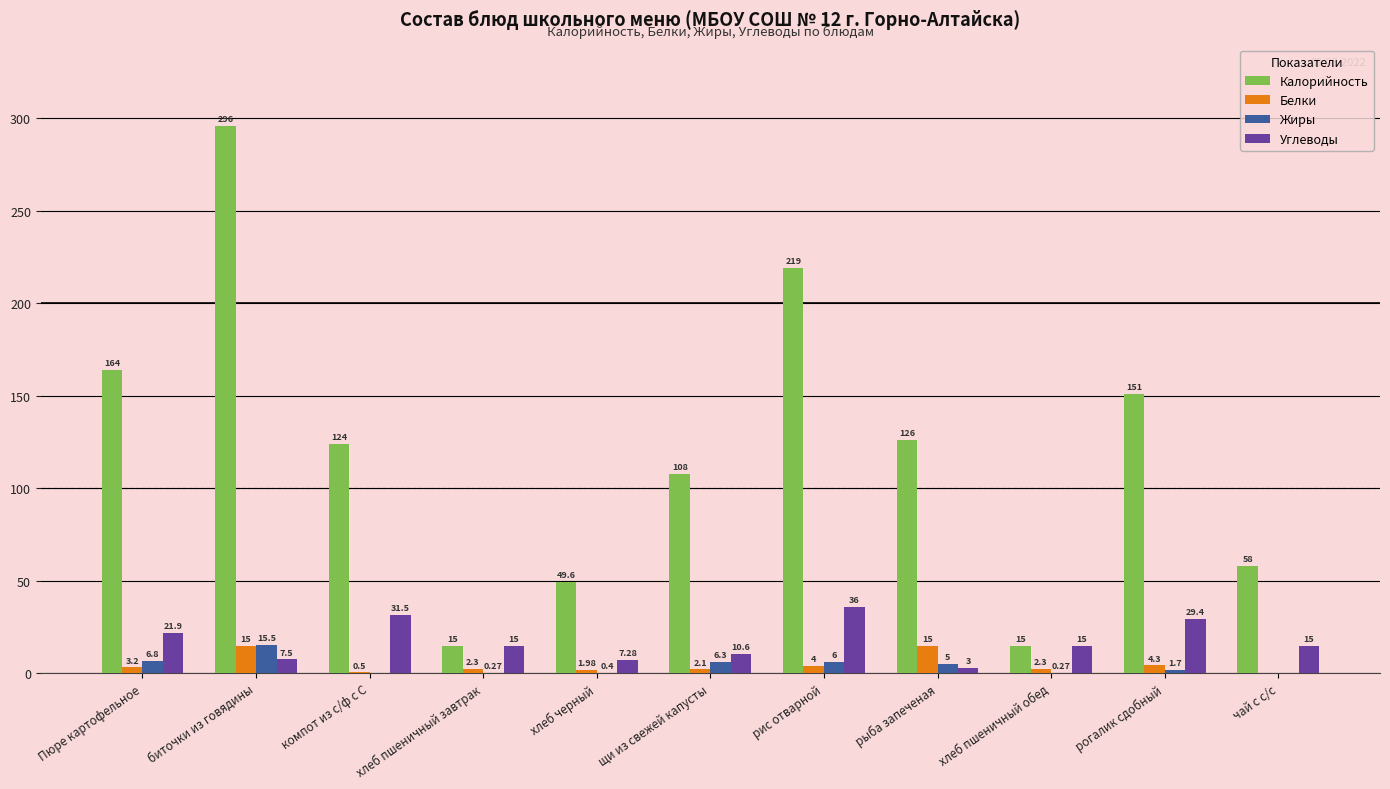

At which label is Углеводы closest to 19?

Пюре картофельное